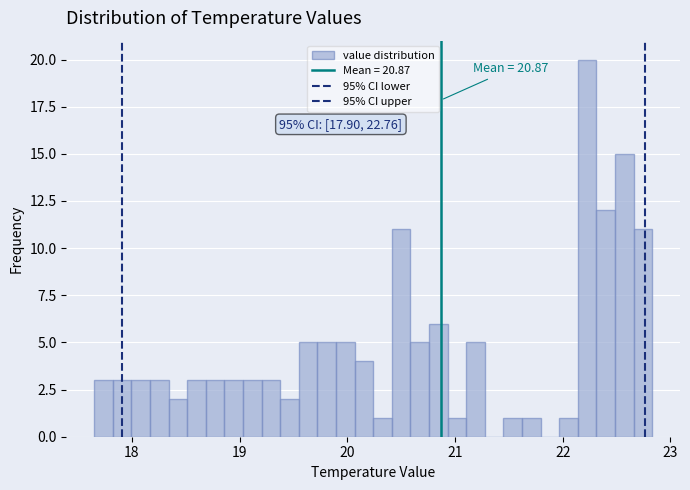

Around what value on the x-axis is the tallest bar? Give the approximate position of its centre, as read against the axis.

22.2